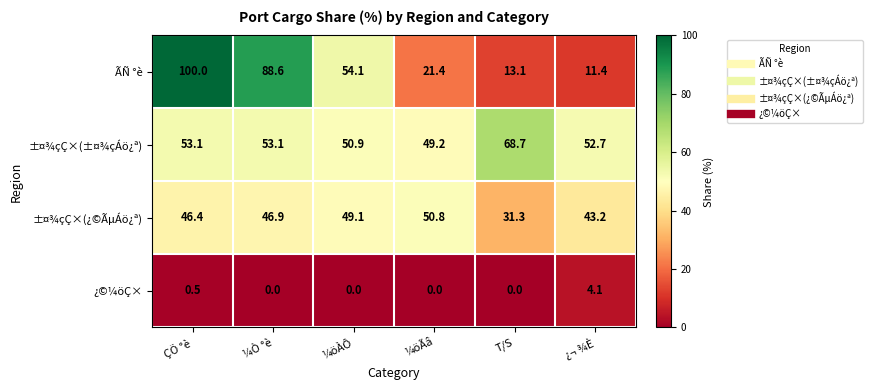

How many values in the ±¤¾çÇ×(¿©ÃµÁö¿ª) series are below 46?

2